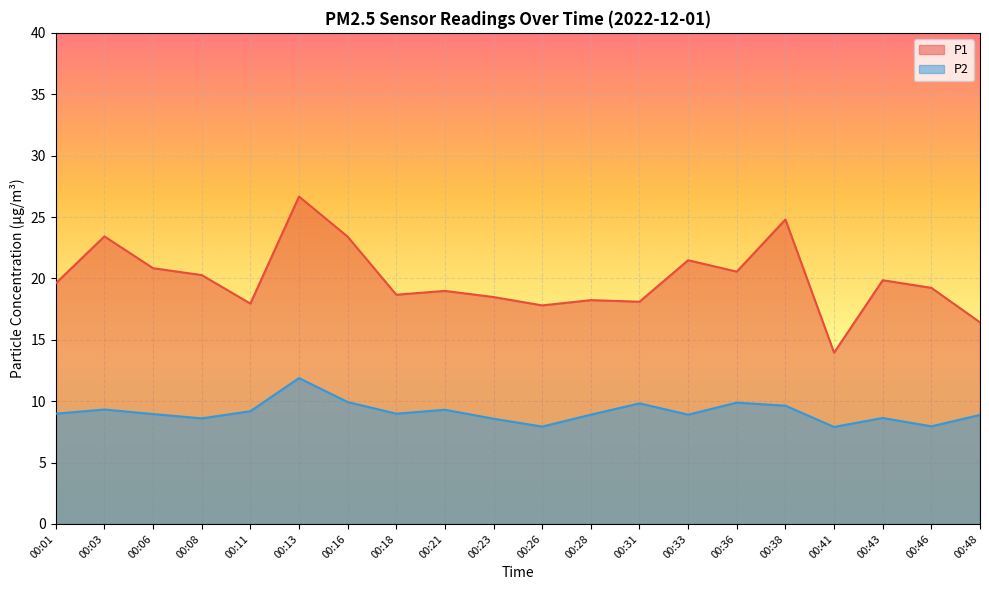

What is the difference between the P2 values at 00:06 and 00:46?

1.0